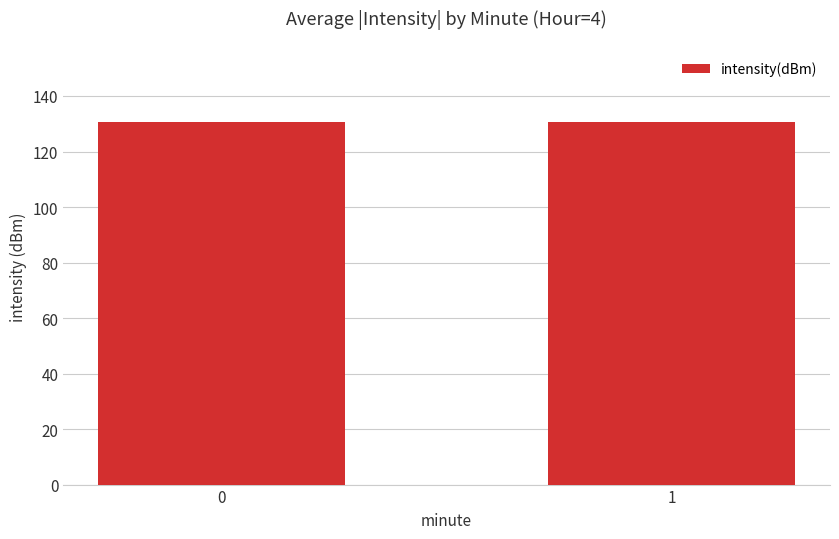

Approximately how many times larger is the value at 1 compared to 0?

1.0